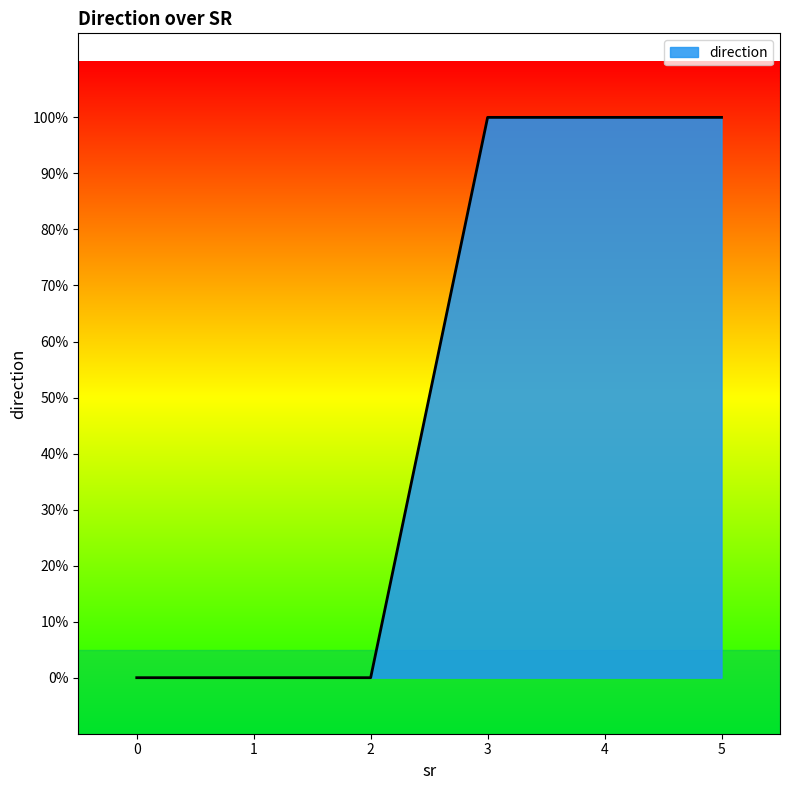

Is this an area chart (filled region under the line)?

Yes